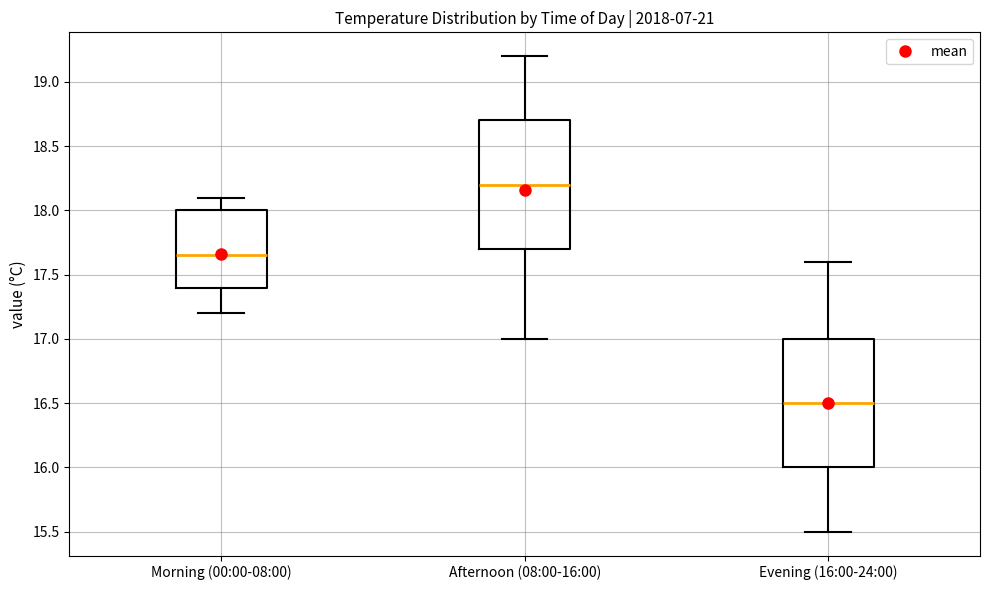

Reading left to right, read every box against the y-axis: the position of its median line, the range the box covers, and the ends of its whiskers. The values are not printed on the chart, so give them approximately, as read against the axis.

Morning (00:00-08:00): median 17.65, box 17.40 to 18.00, whiskers 17.20 to 18.10
Afternoon (08:00-16:00): median 18.20, box 17.70 to 18.70, whiskers 17.00 to 19.20
Evening (16:00-24:00): median 16.50, box 16.00 to 17.00, whiskers 15.50 to 17.60